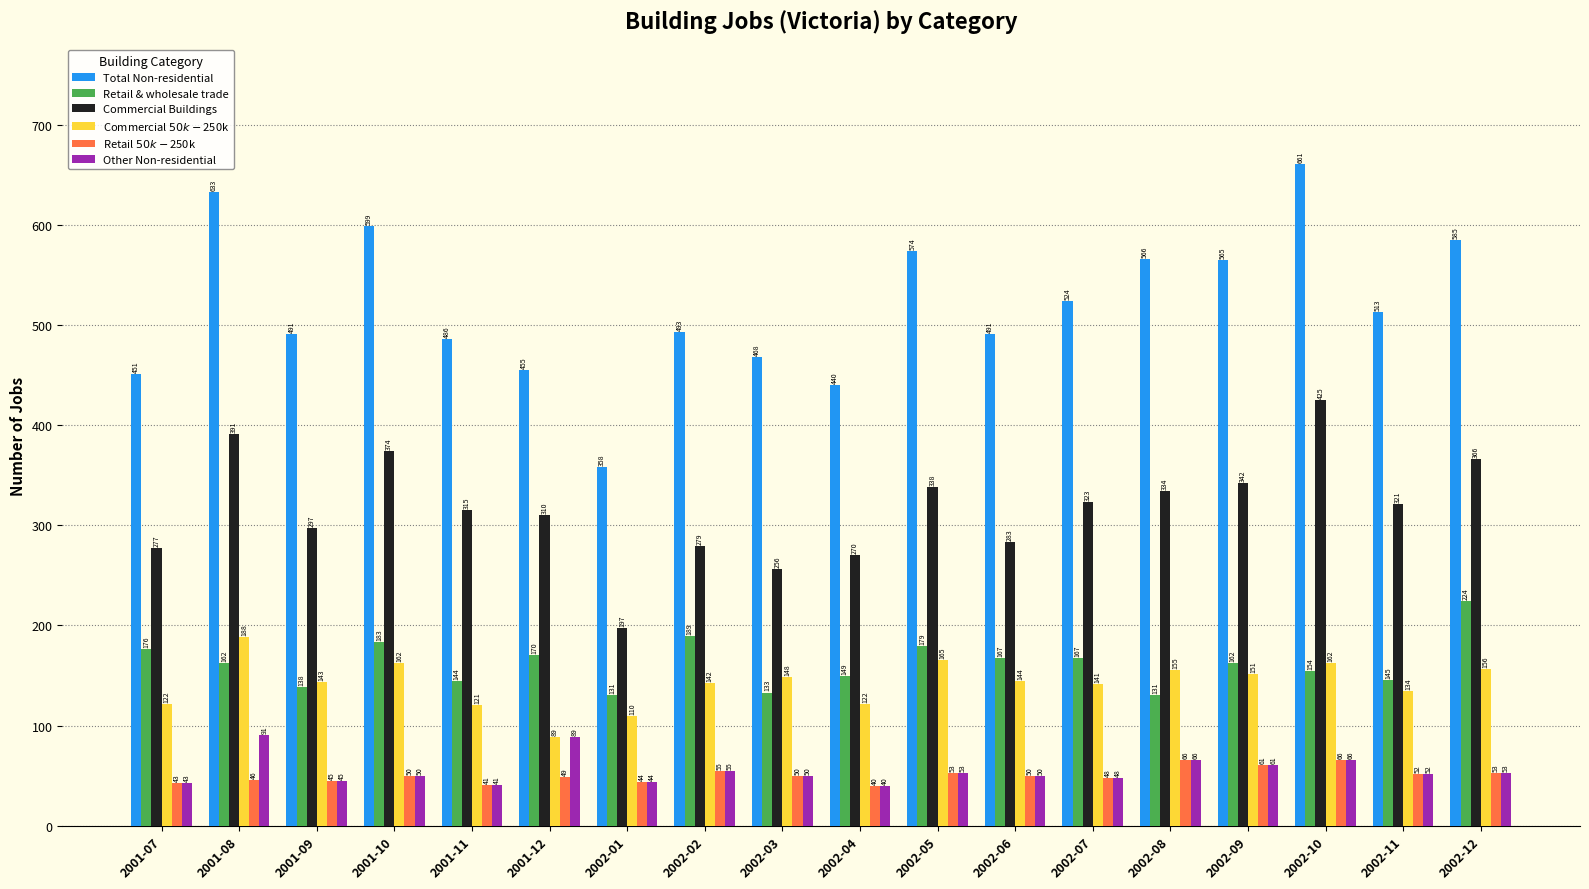

What is the difference between the highest and lowest values at 2001-12?

406